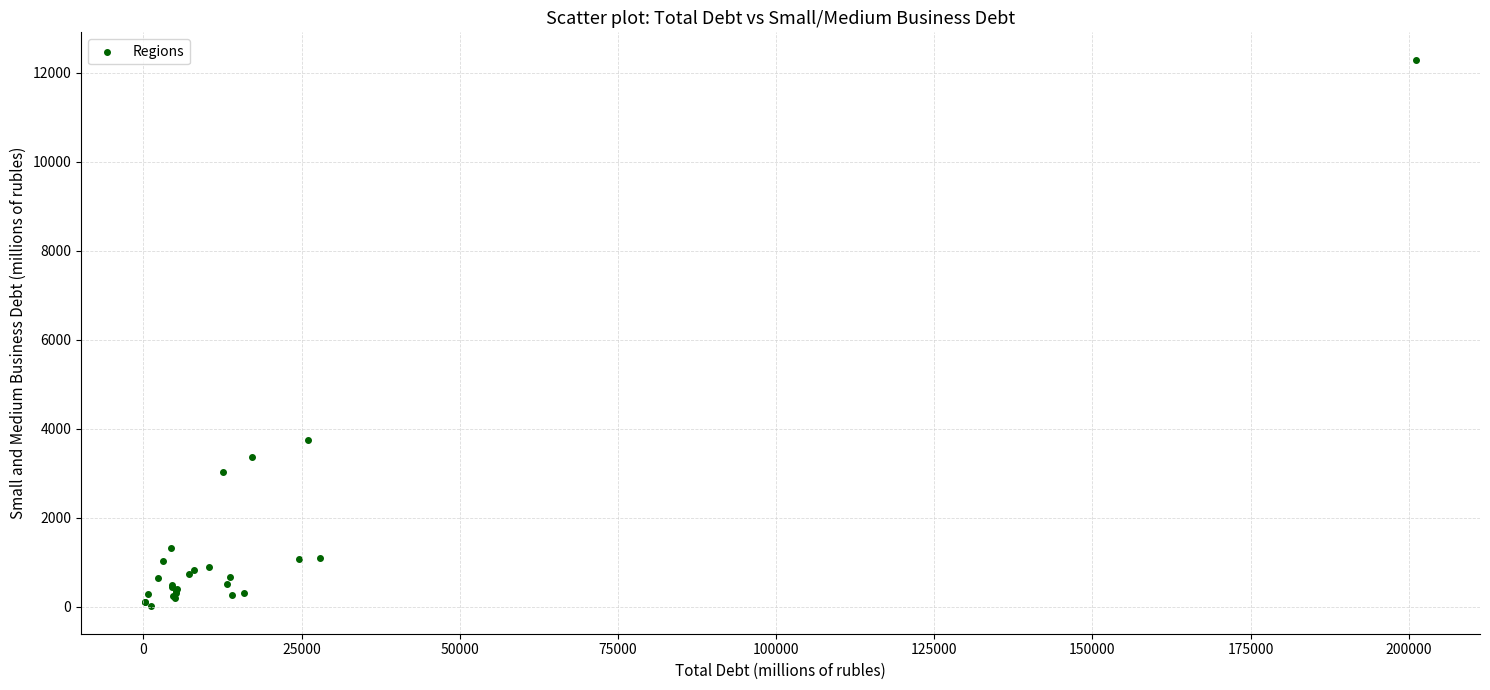

What Y value in the scatter plot is closest to 6149?

3735.7